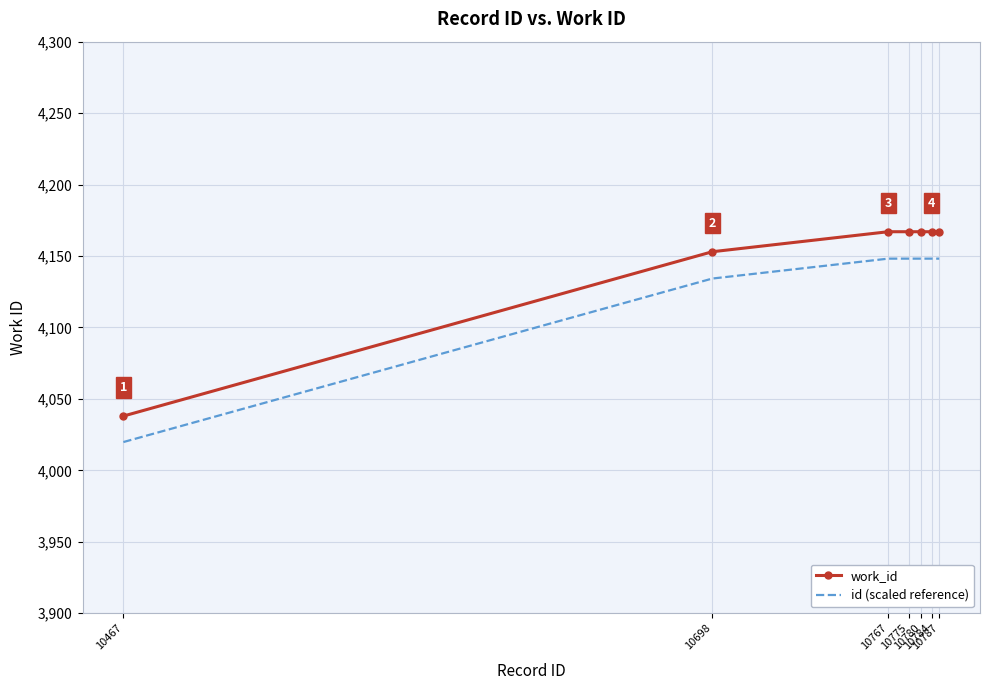

Rank the series by their average value, from highest to lowest.

work_id, id (scaled reference)